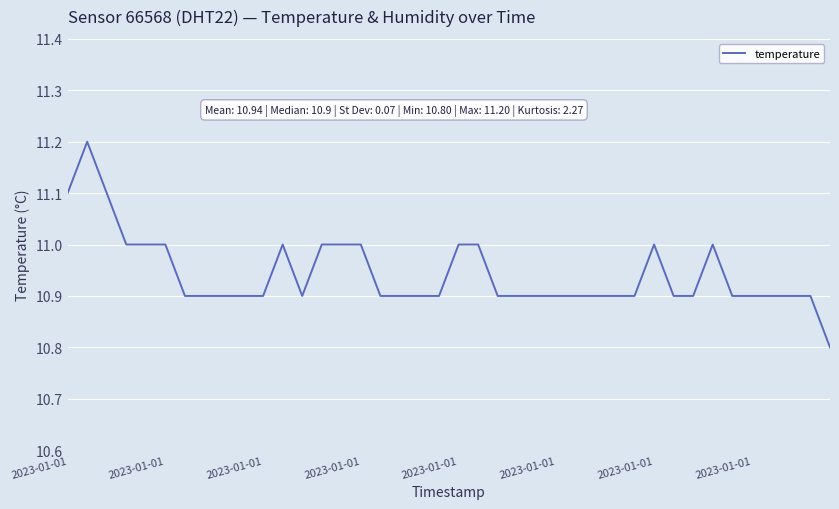

What is the maximum value shown in the chart?

11.2